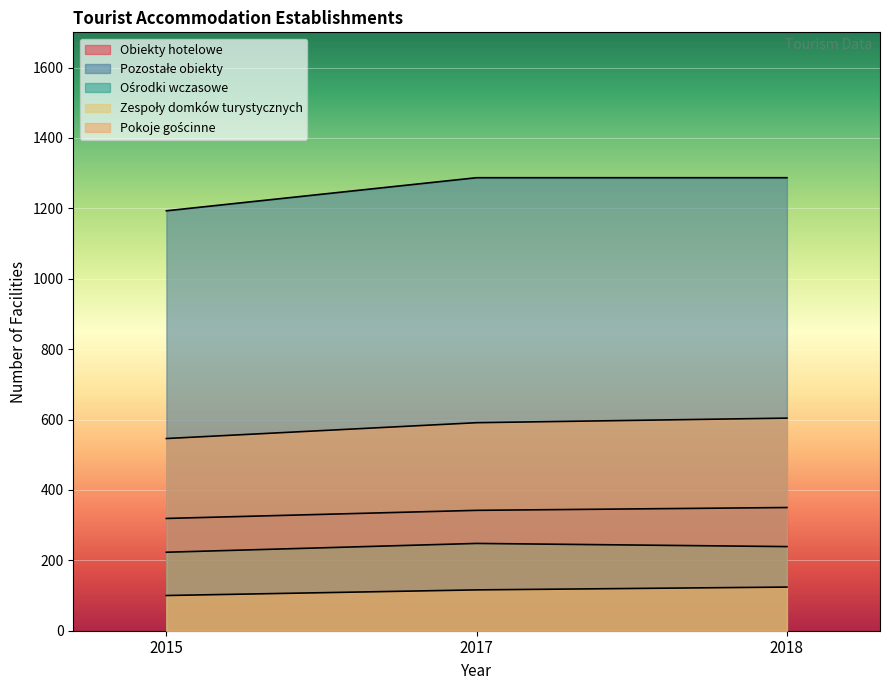

At which category does the chart reach its peak across all series?

2017